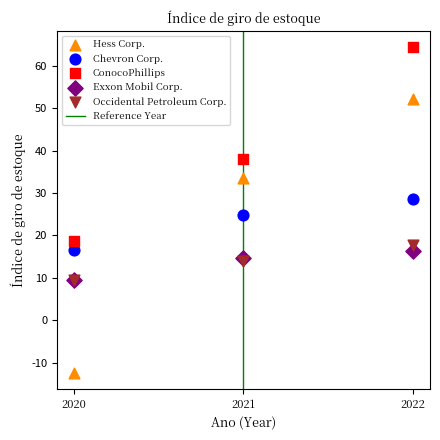

Across all series, what Y value is closest to 26?

24.7